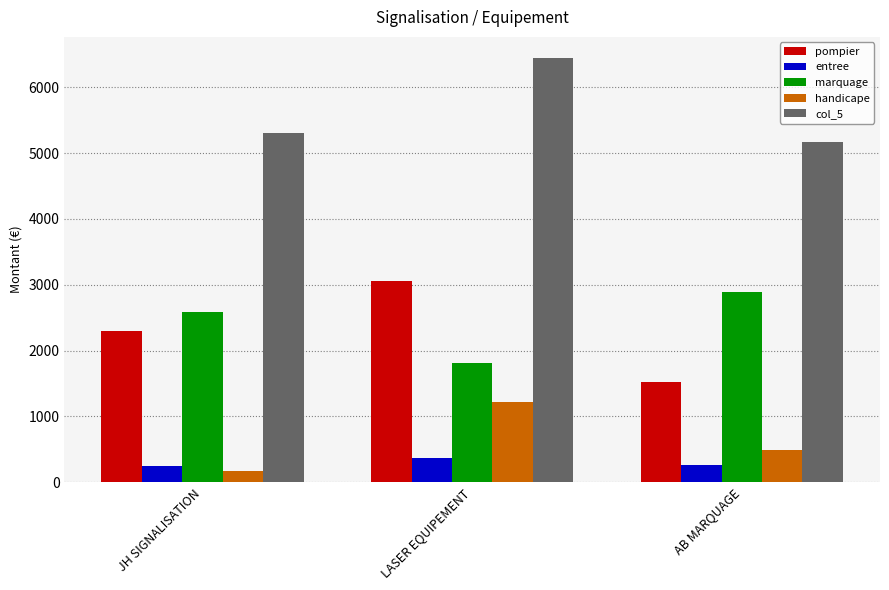

At which label does handicape first exceed 485?

LASER EQUIPEMENT